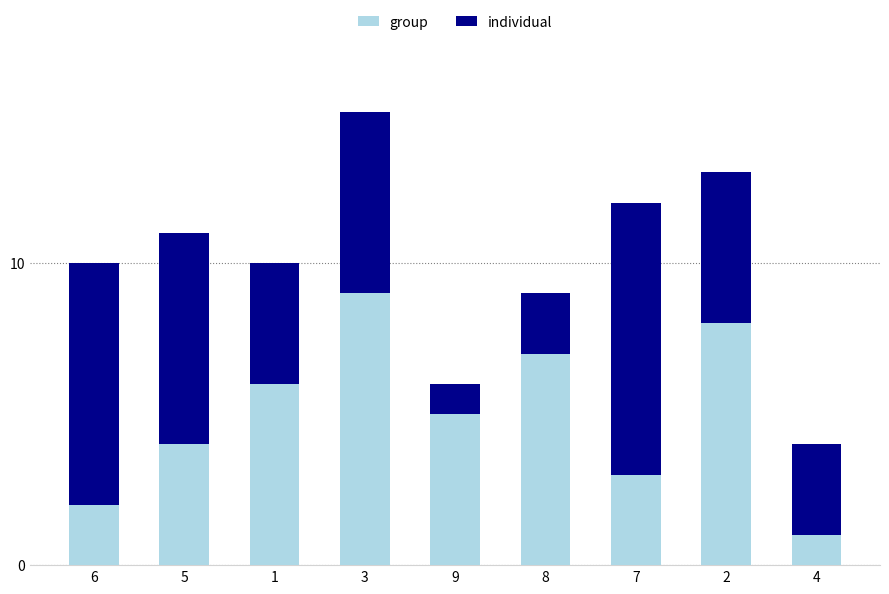

Reading left to right, what are the values for group?

6=2	5=4	1=6	3=9	9=5	8=7	7=3	2=8	4=1